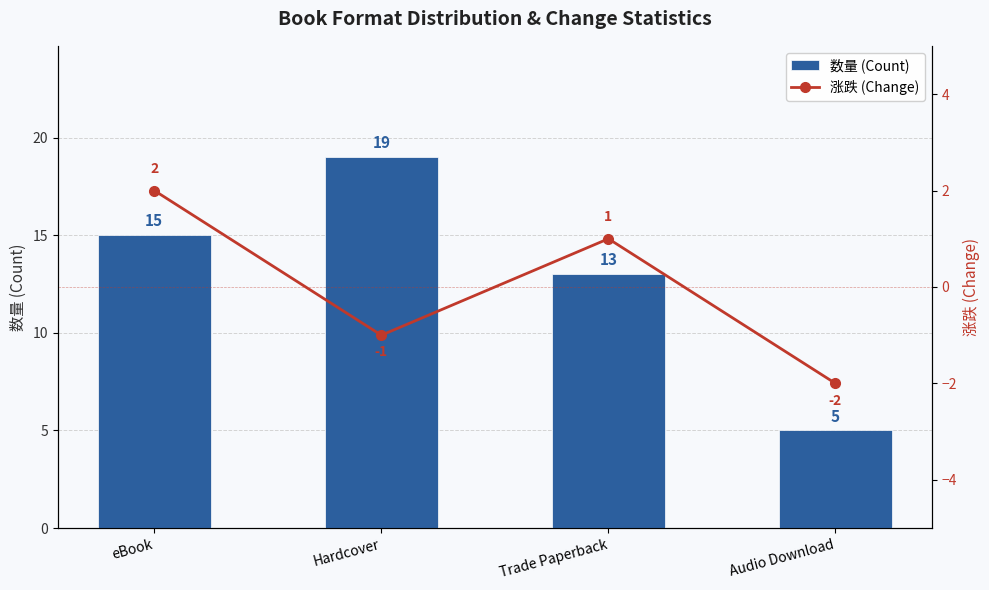

Reading right to left, list all the values displayed in this chart.

数量 (Count): Audio Download=5	Trade Paperback=13	Hardcover=19	eBook=15
涨跌 (Change): Audio Download=-2	Trade Paperback=1	Hardcover=-1	eBook=2